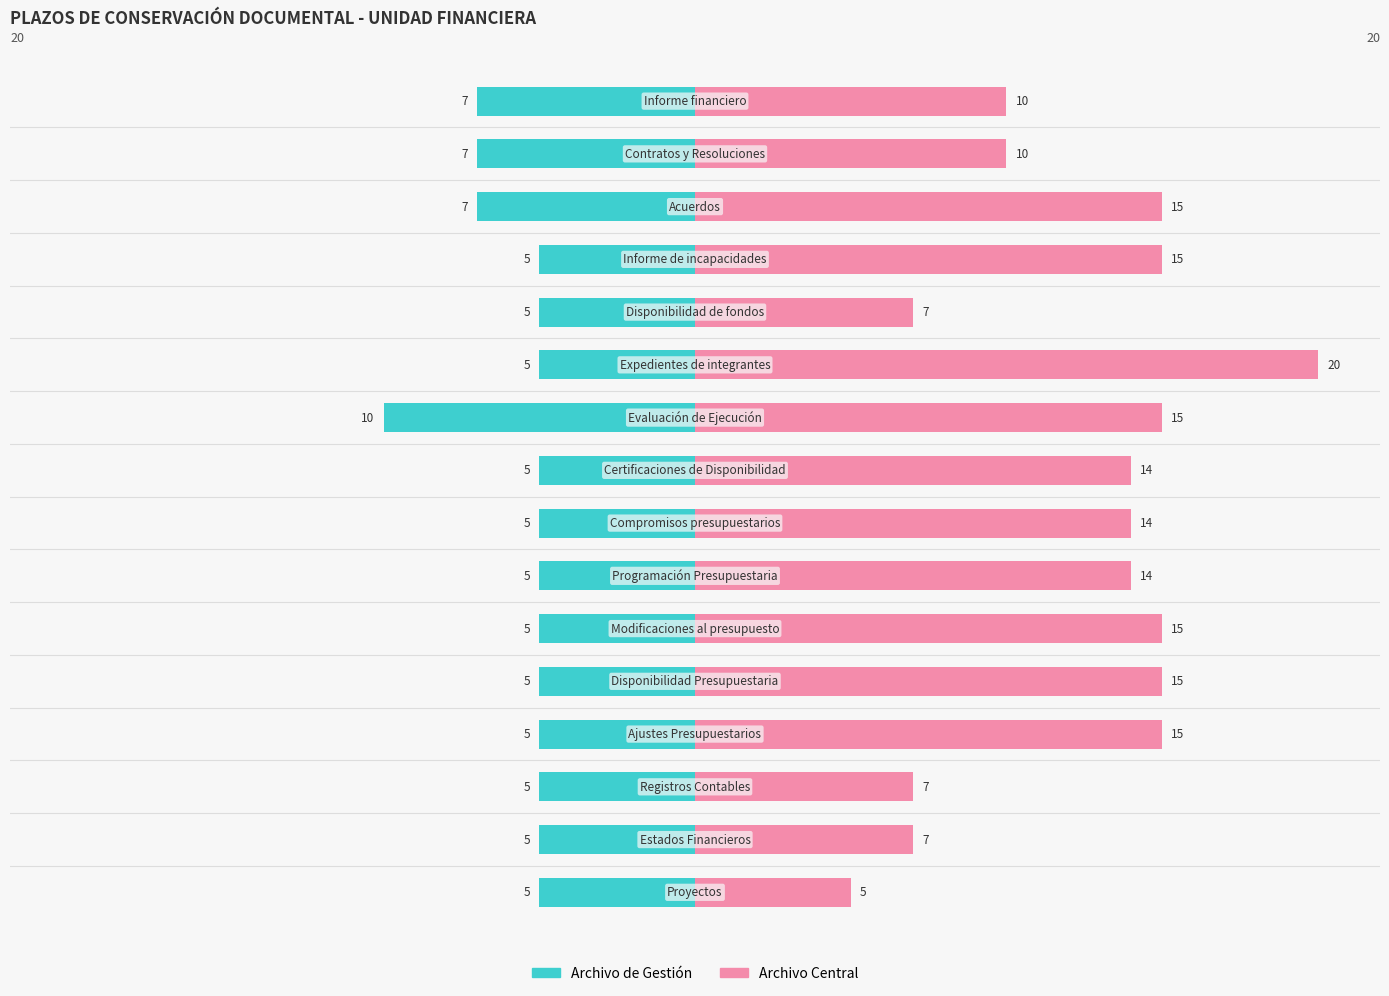

Count the number of categories in the chart.

16